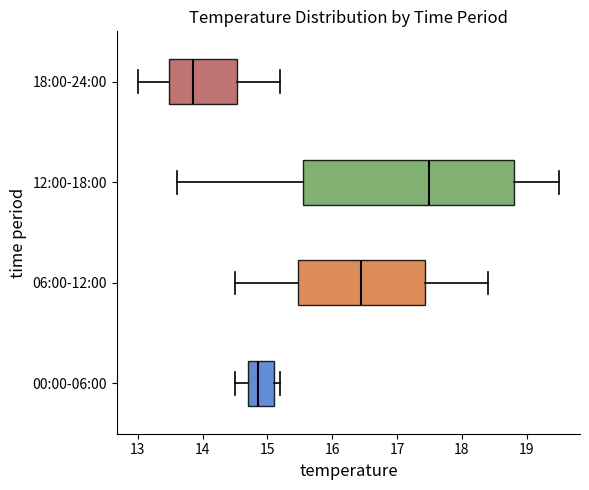

Reading bottom to top, read every box against the x-axis: the position of its median line, the range the box covers, and the ends of its whiskers. The values are not printed on the chart, so give them approximately, as read against the axis.

00:00-06:00: median 14.9, box 14.7 to 15.1, whiskers 14.5 to 15.2
06:00-12:00: median 16.5, box 15.5 to 17.4, whiskers 14.5 to 18.4
12:00-18:00: median 17.5, box 15.6 to 18.8, whiskers 13.6 to 19.5
18:00-24:00: median 13.9, box 13.5 to 14.5, whiskers 13.0 to 15.2